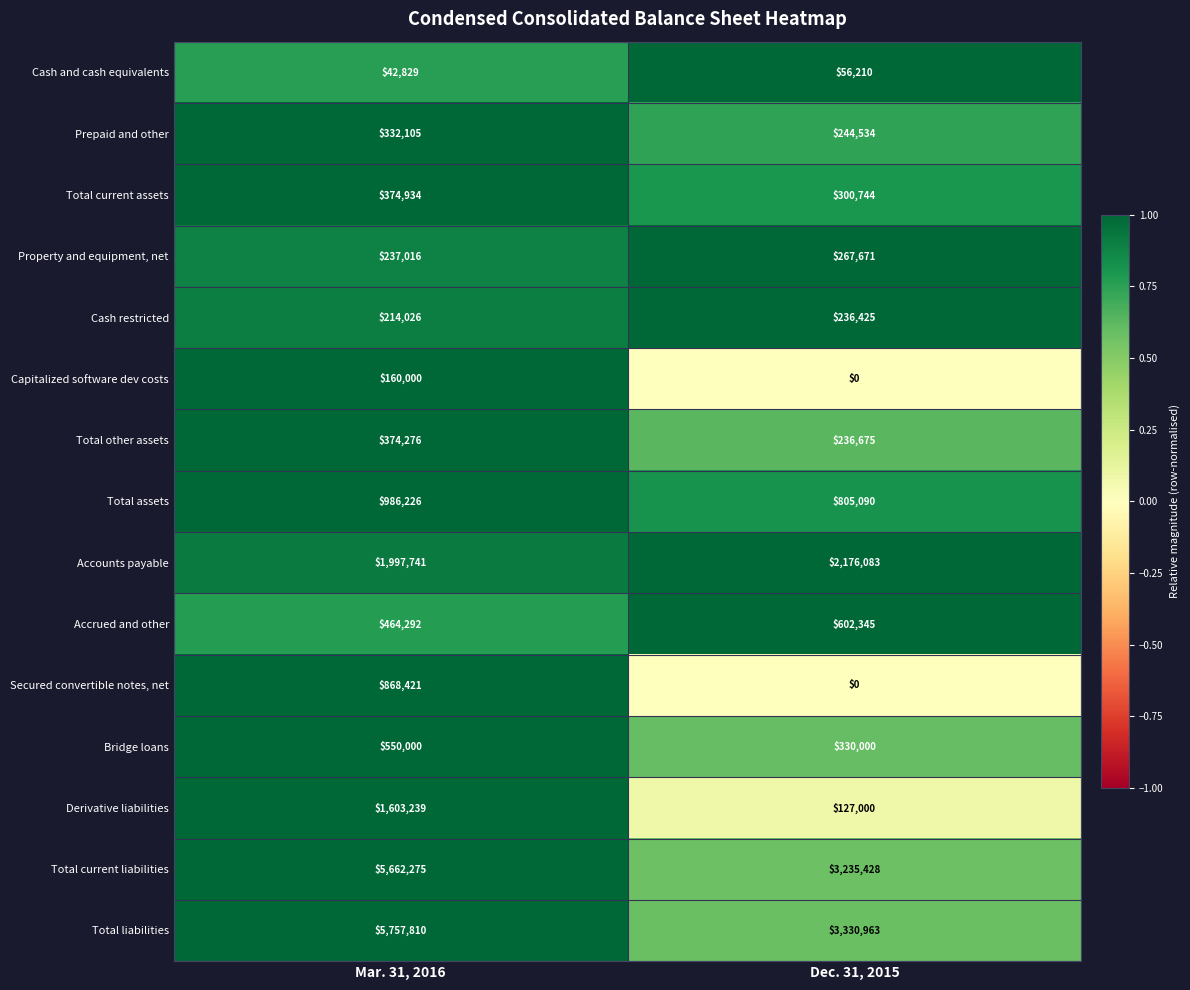

List the series in order of their peak value, lowest first.

Cash and cash equivalents, Capitalized software dev costs, Cash restricted, Property and equipment, net, Prepaid and other, Total other assets, Total current assets, Bridge loans, Accrued and other, Secured convertible notes, net, Total assets, Derivative liabilities, Accounts payable, Total current liabilities, Total liabilities